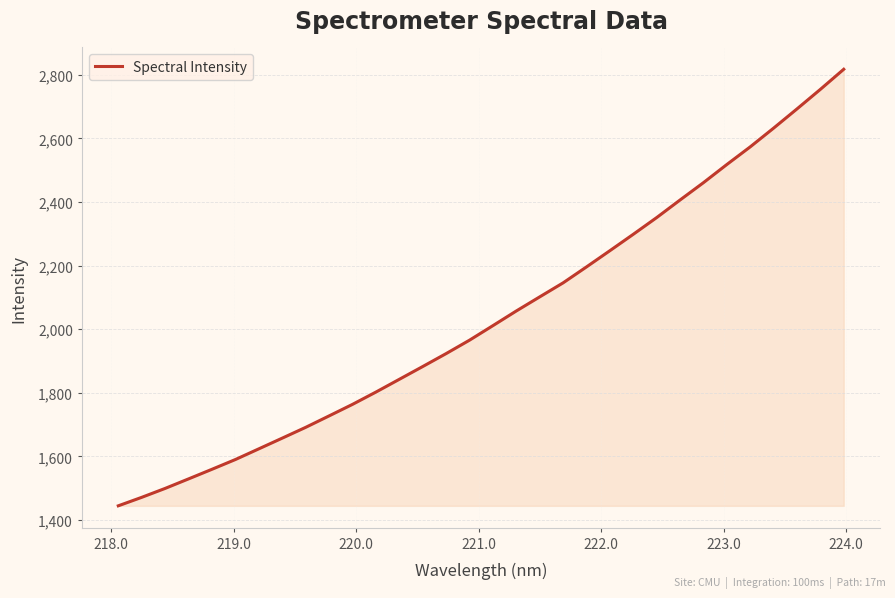

What is the difference between the maximum and minimum values?

1372.4